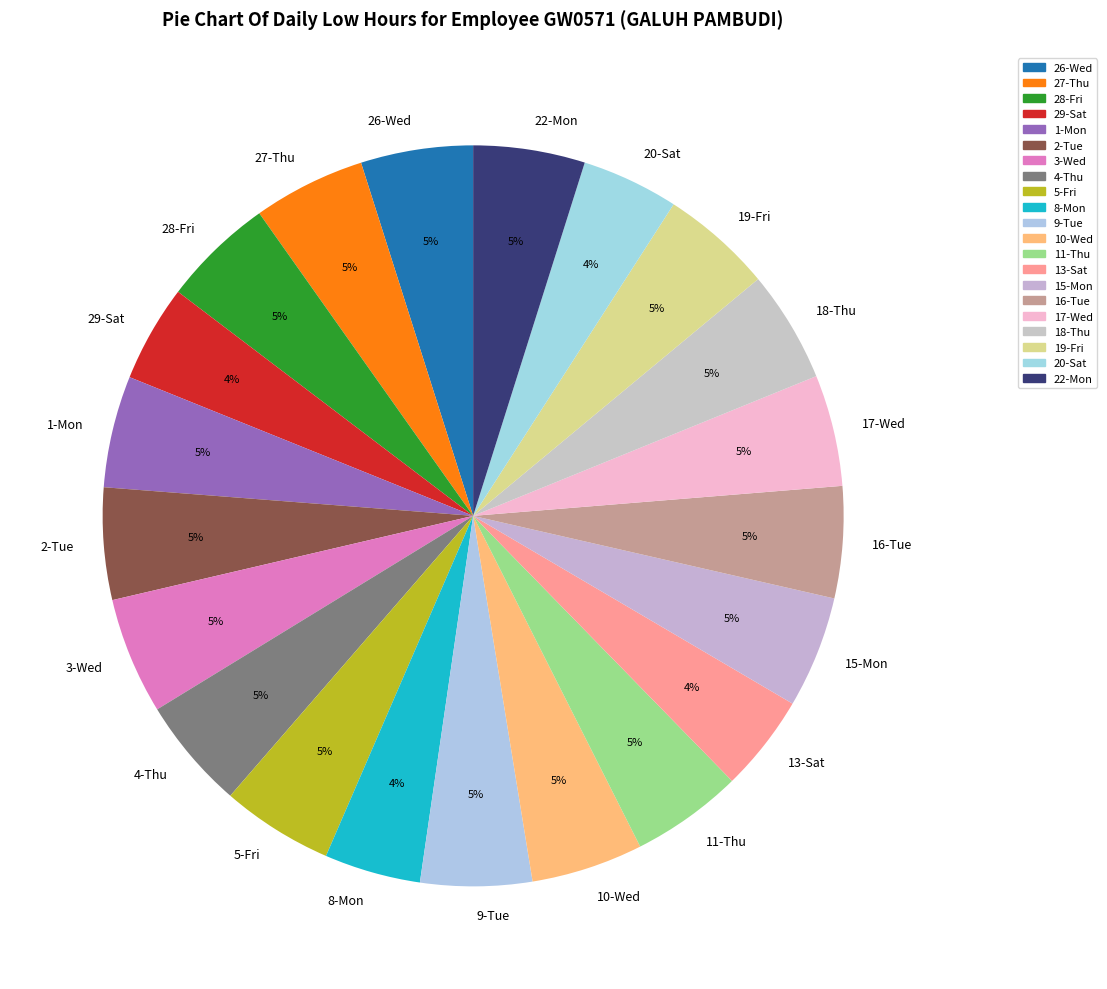

Approximately how many times larger is the value at 18-Thu compared to 13-Sat?

1.2